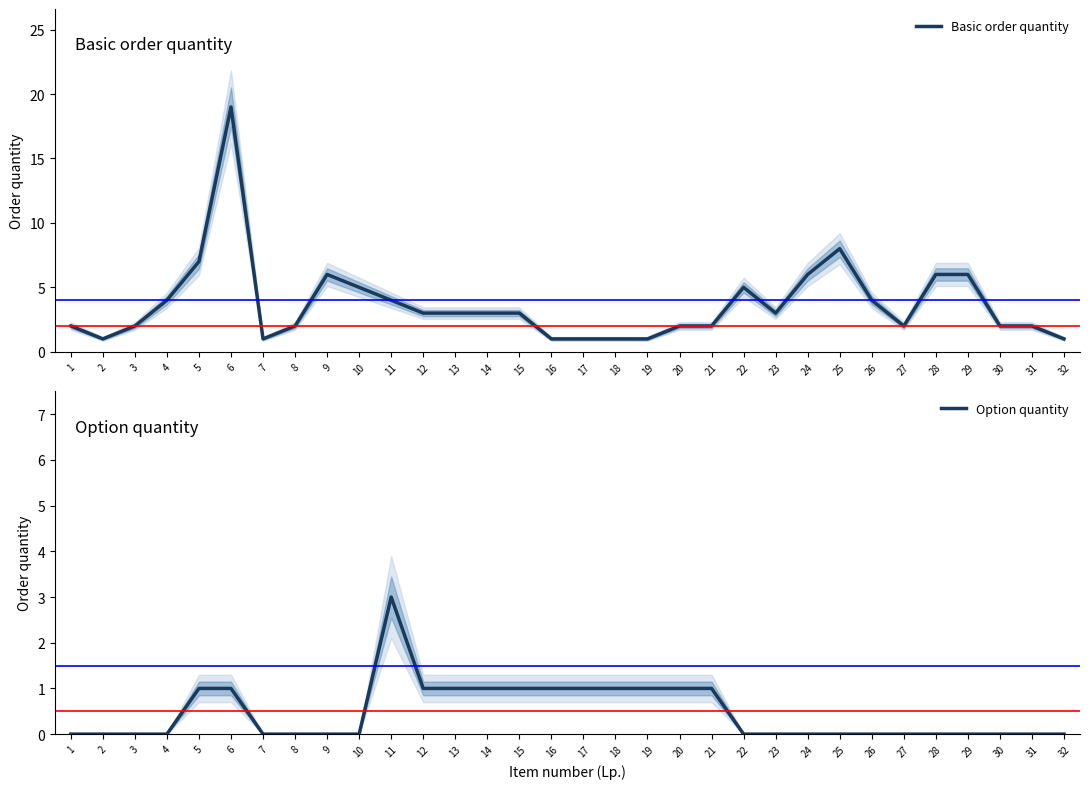

What is the value of the Option quantity point at the 17th from the left?

1